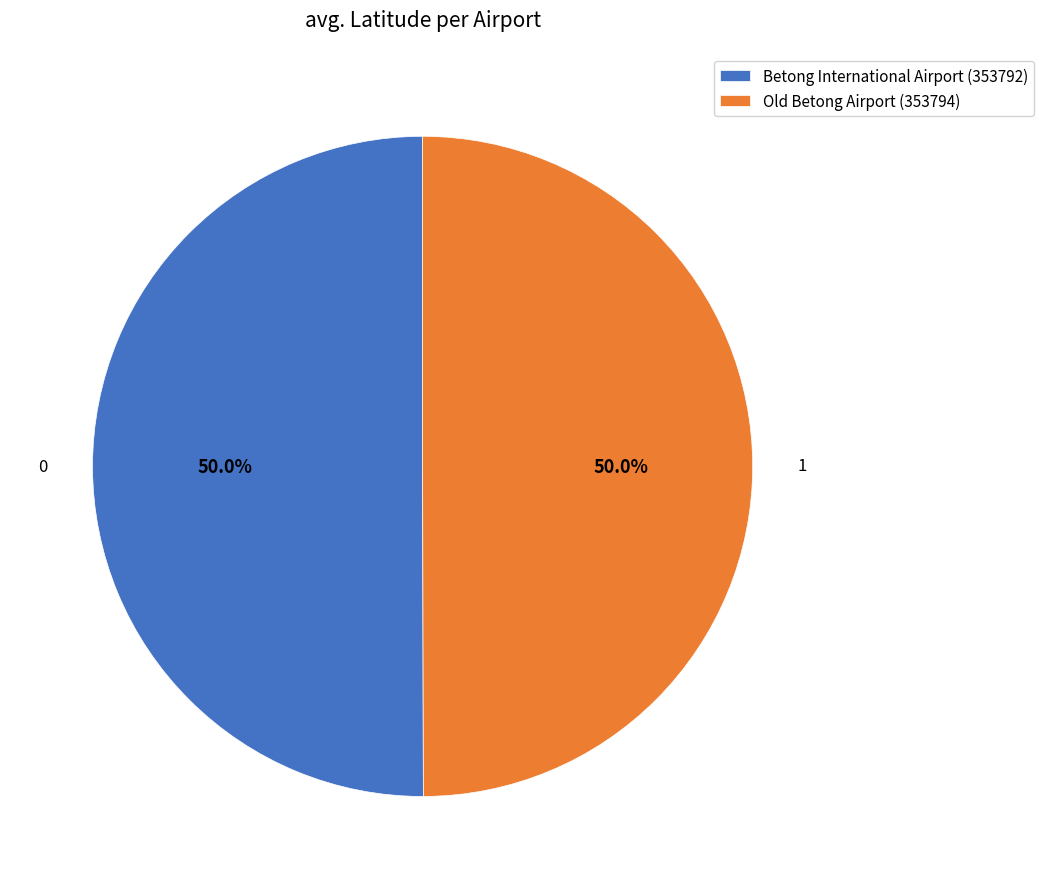

How many segments does this pie chart have?

2